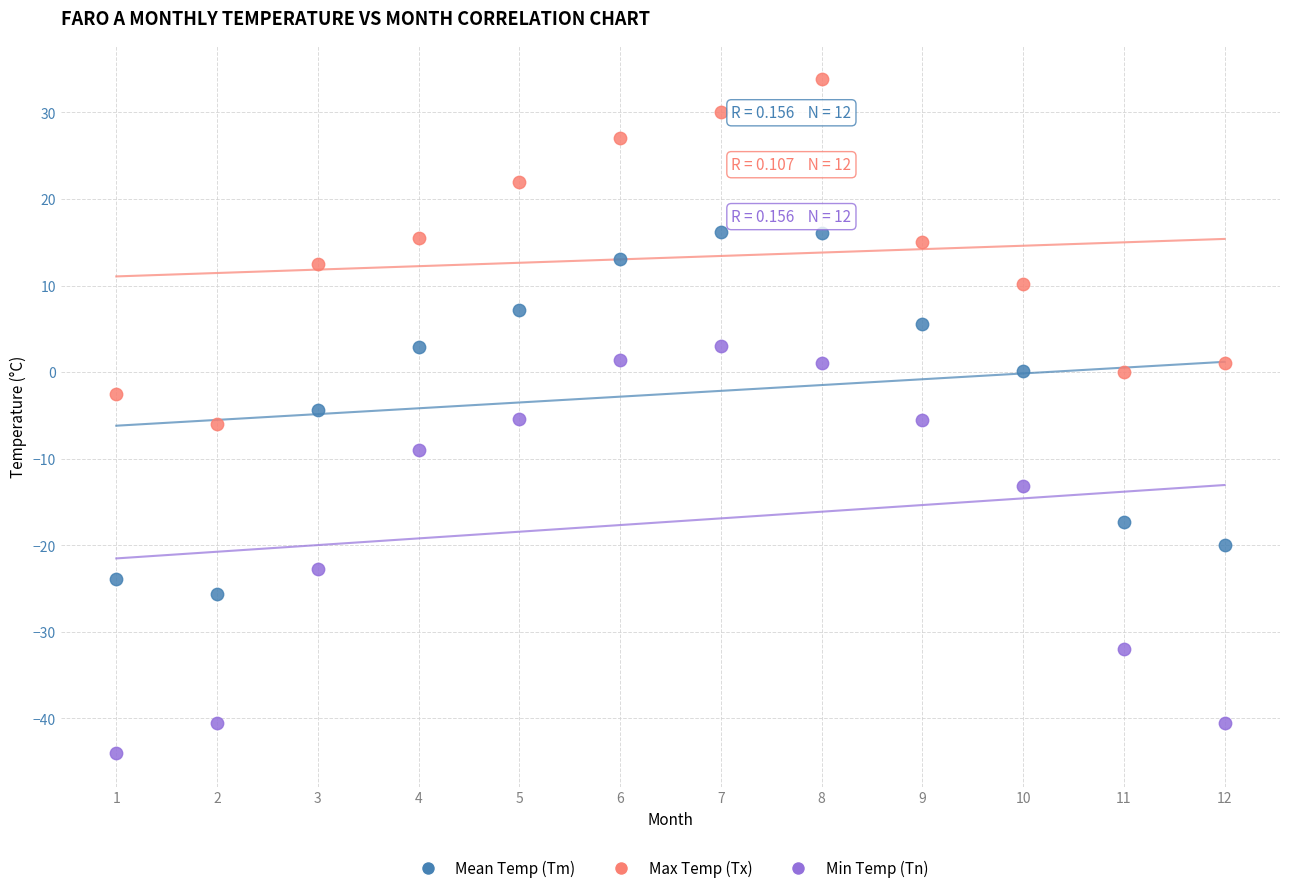

Across all data points, what is the range of X values (max minus min)?

11.0